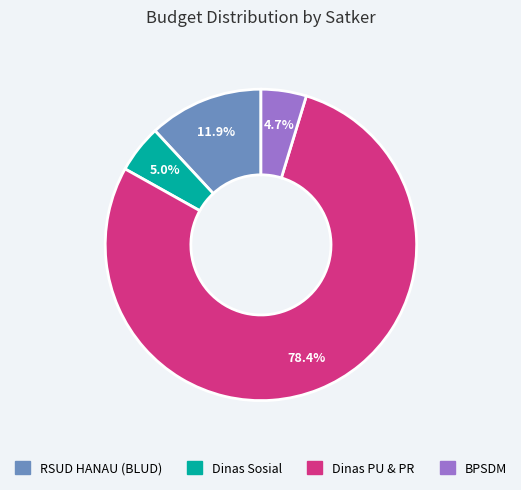

Between RSUD HANAU (BLUD) and Dinas PU & PR, which is larger?

Dinas PU & PR